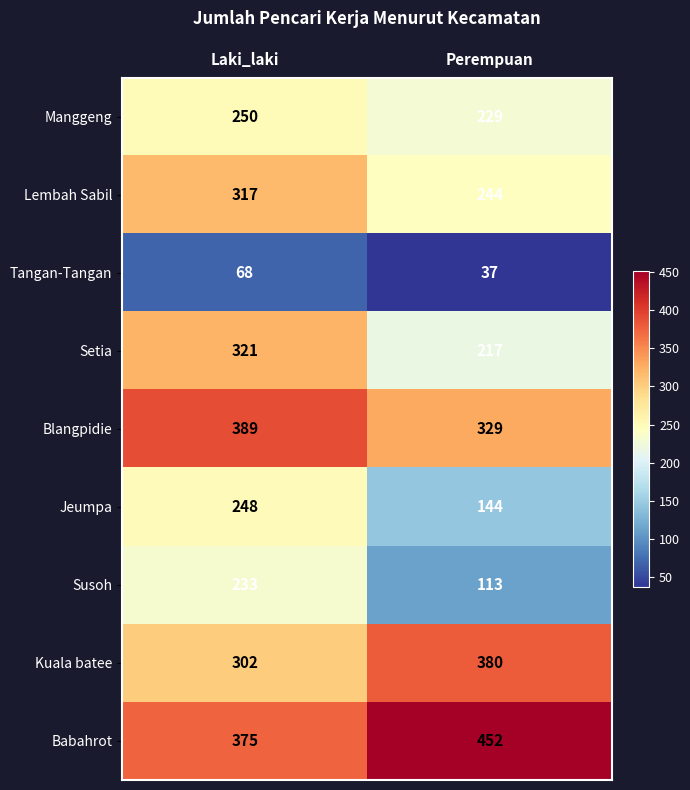

The Babahrot series shows 223 at Laki_laki. True or false?

False